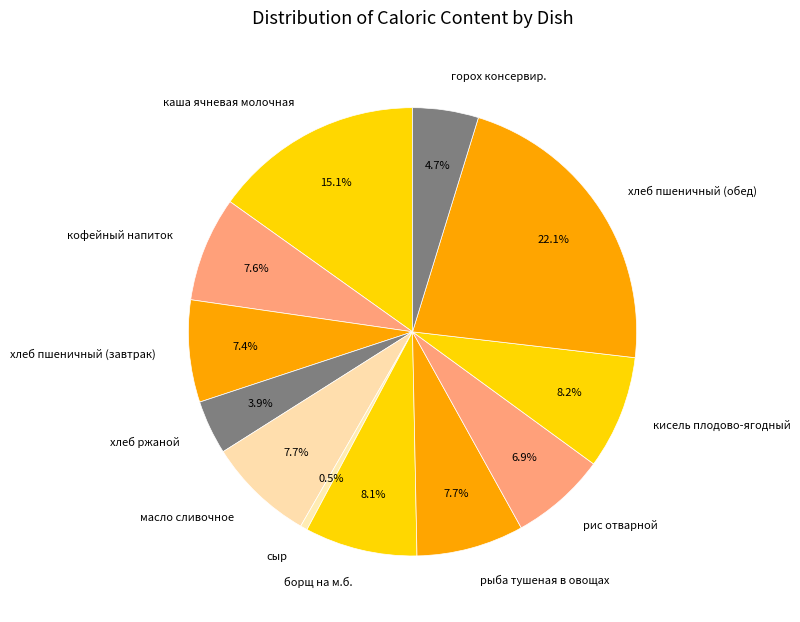

Is there any slice that represents more than half of the pie?

No